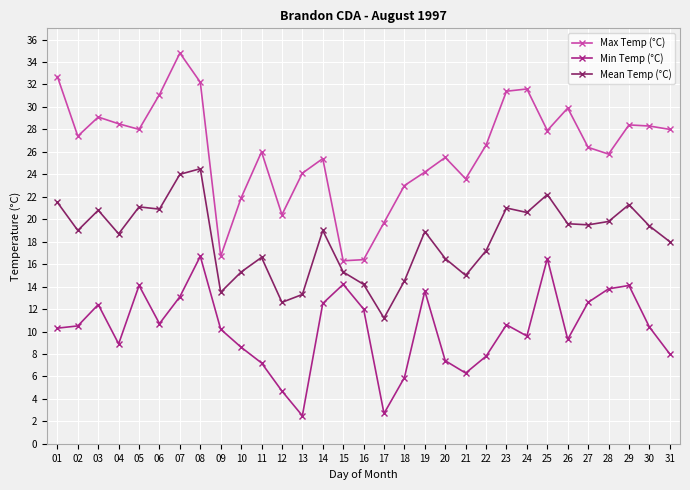

Between 01 and 18, which series saw the biggest shift?

Max Temp (°C)